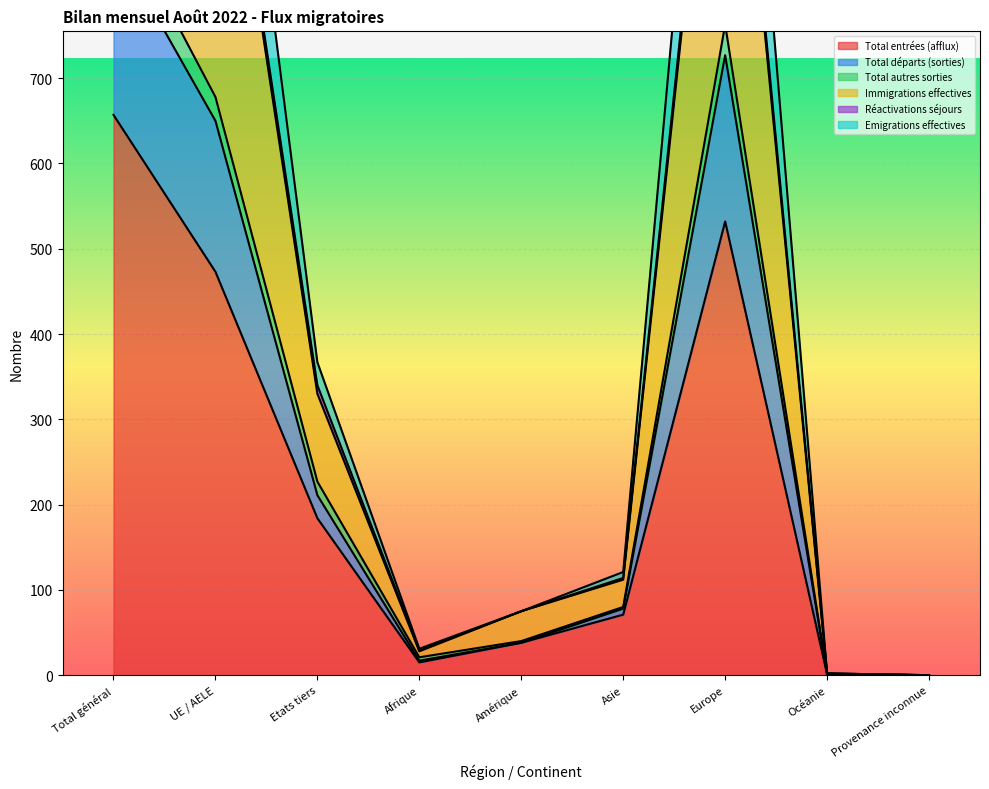

Does the chart display data point markers on the line(s)?

No